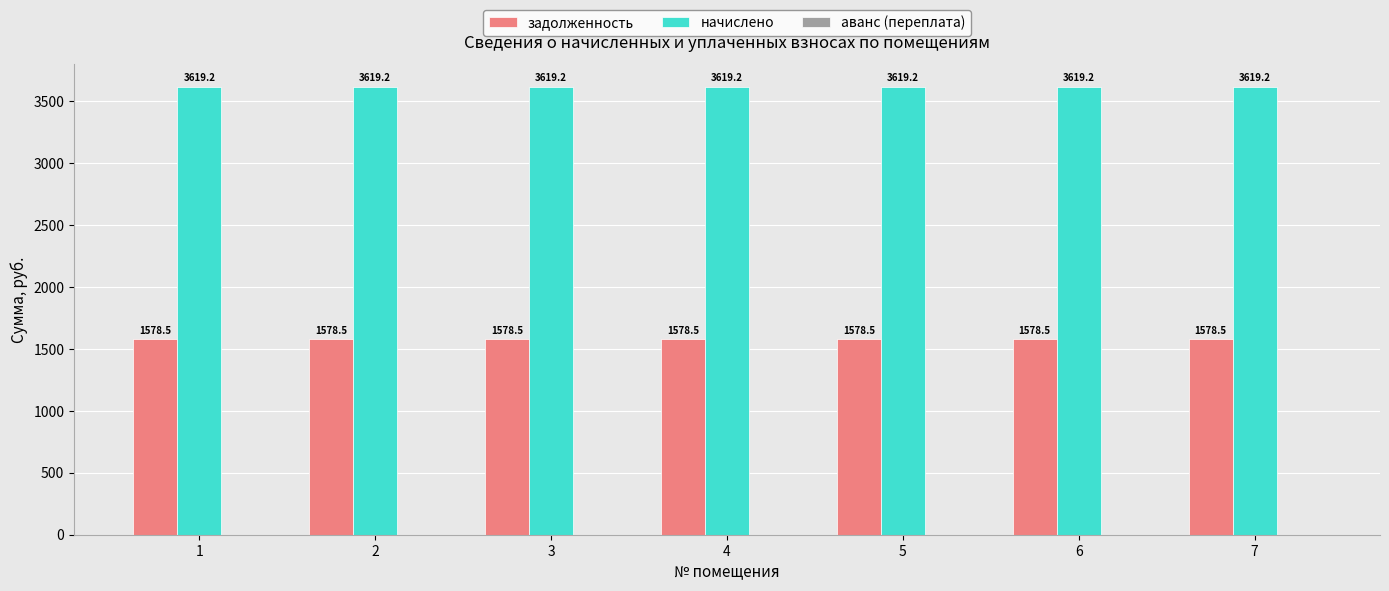

How many bars are there in total?

14